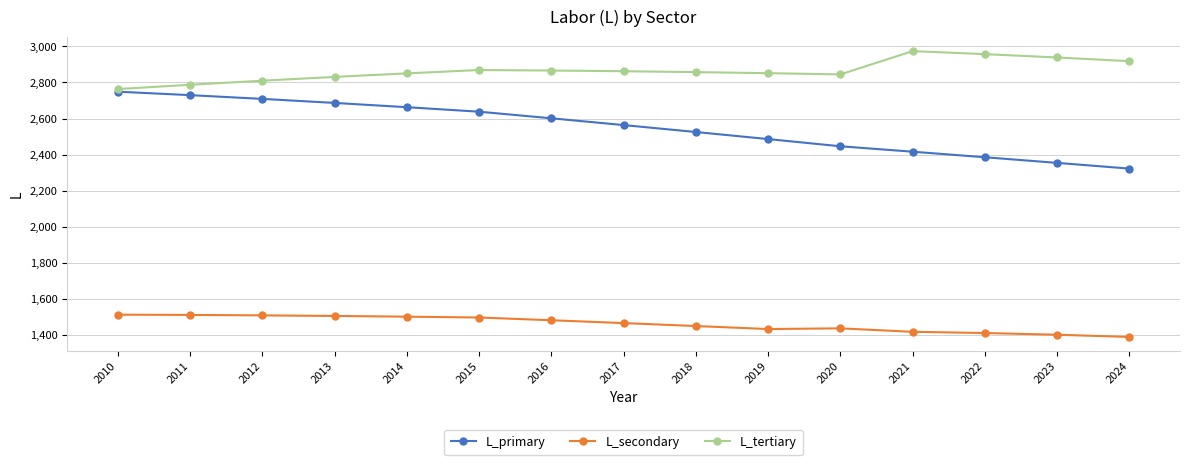

What is the spread (max minus min) of values at 2012?

1301.7